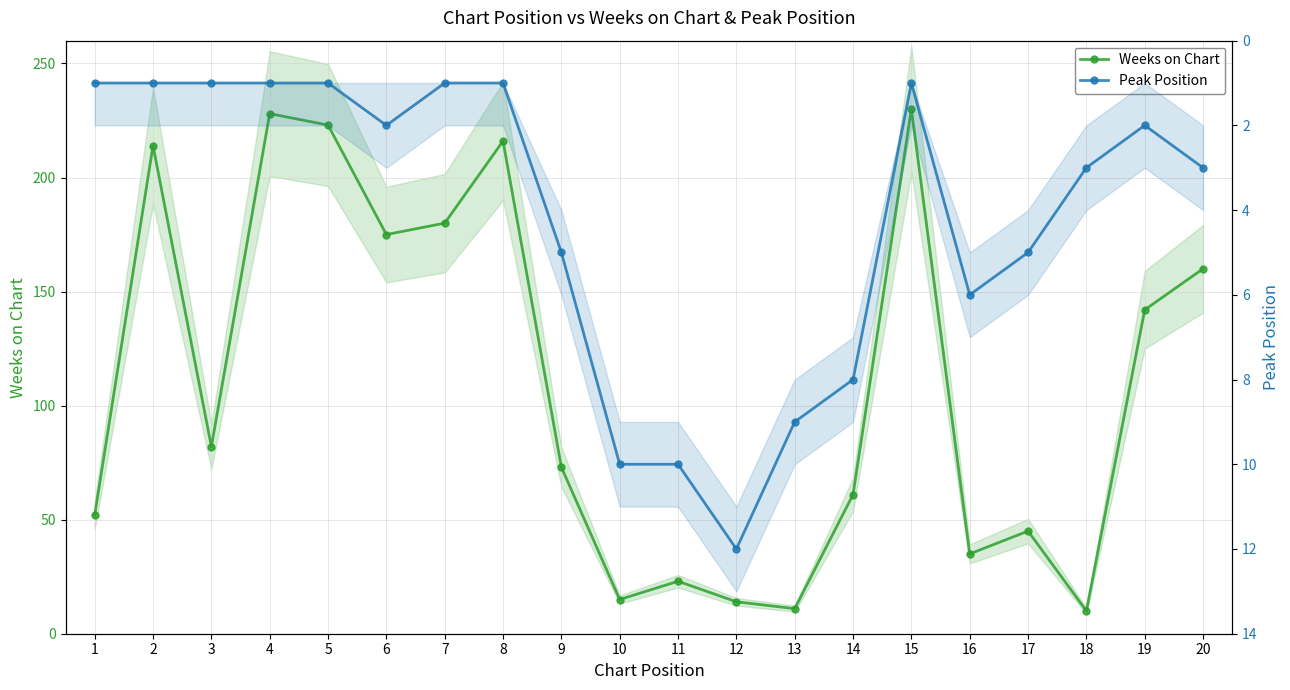

True or false: Peak Position and Weeks on Chart intersect in this chart.

False